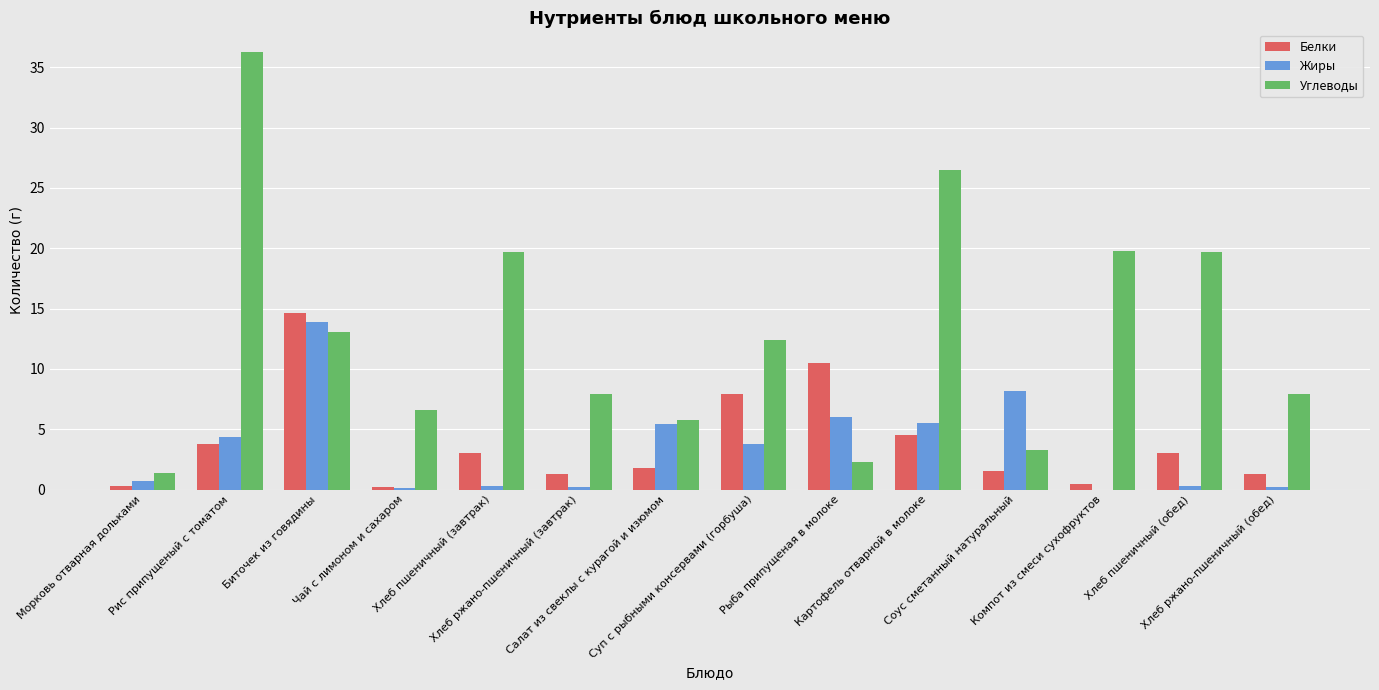

Count the number of data series in this chart.

3